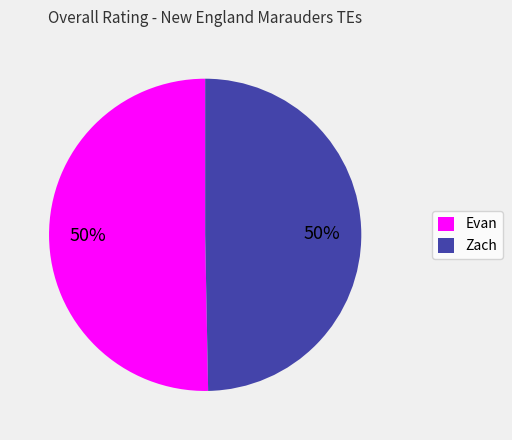

Is it true that Evan is 64% of the pie?

False